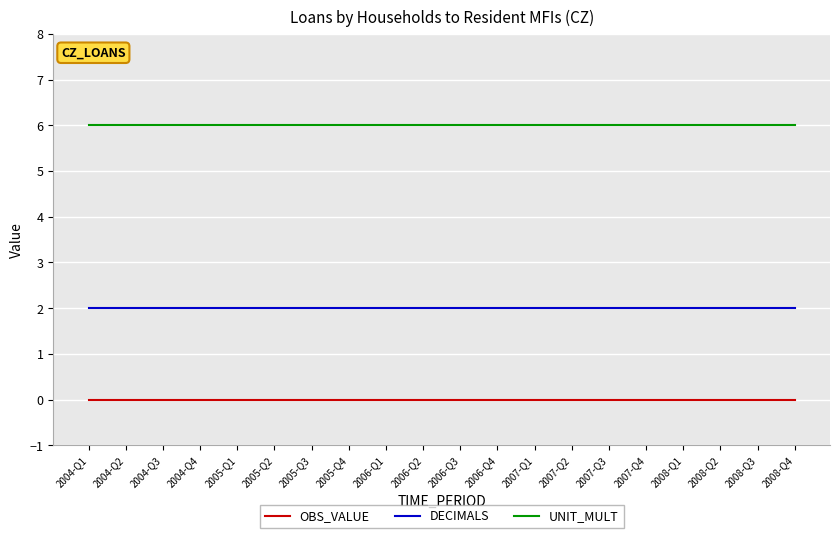

What position from the right is 2006-Q3?

10